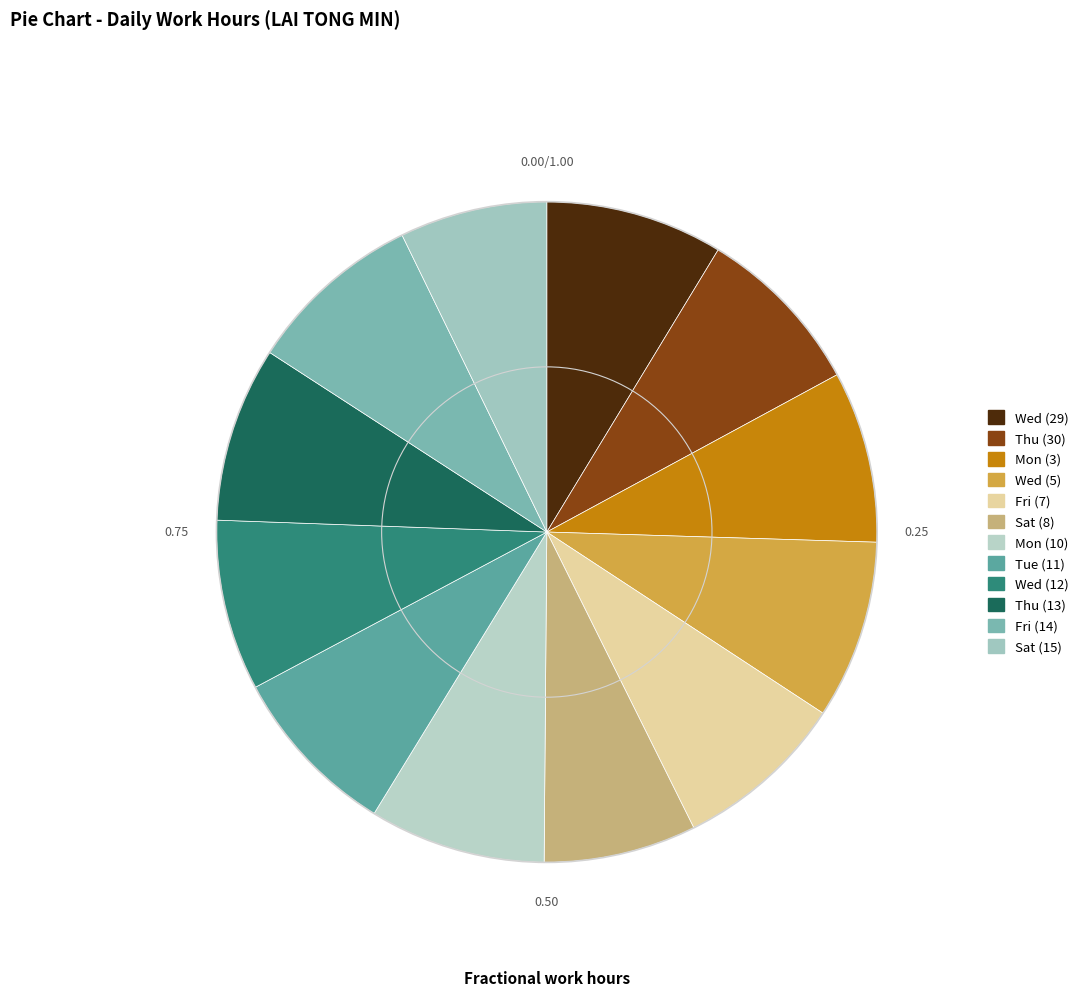

What is the ratio of the value at Sat (15) to the value at Sat (8)?

1.0